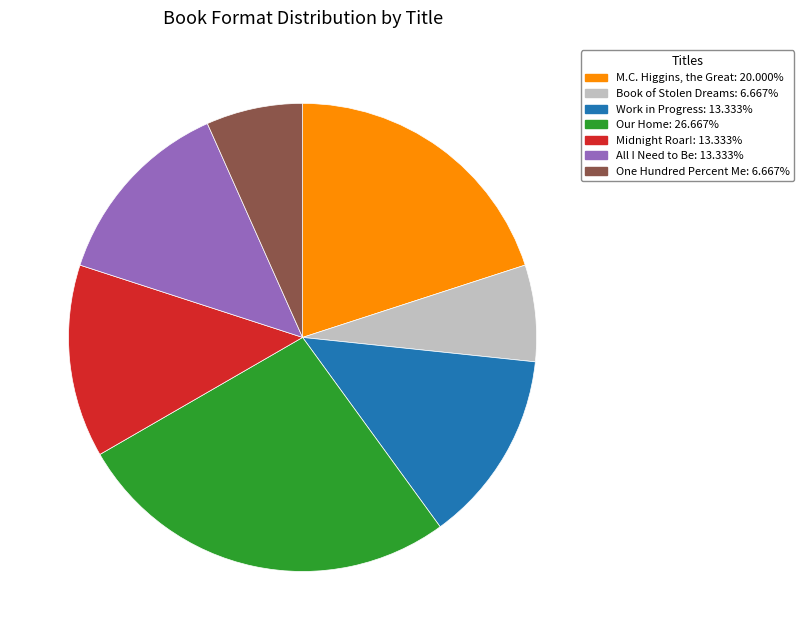

Count the number of slices in the pie.

7